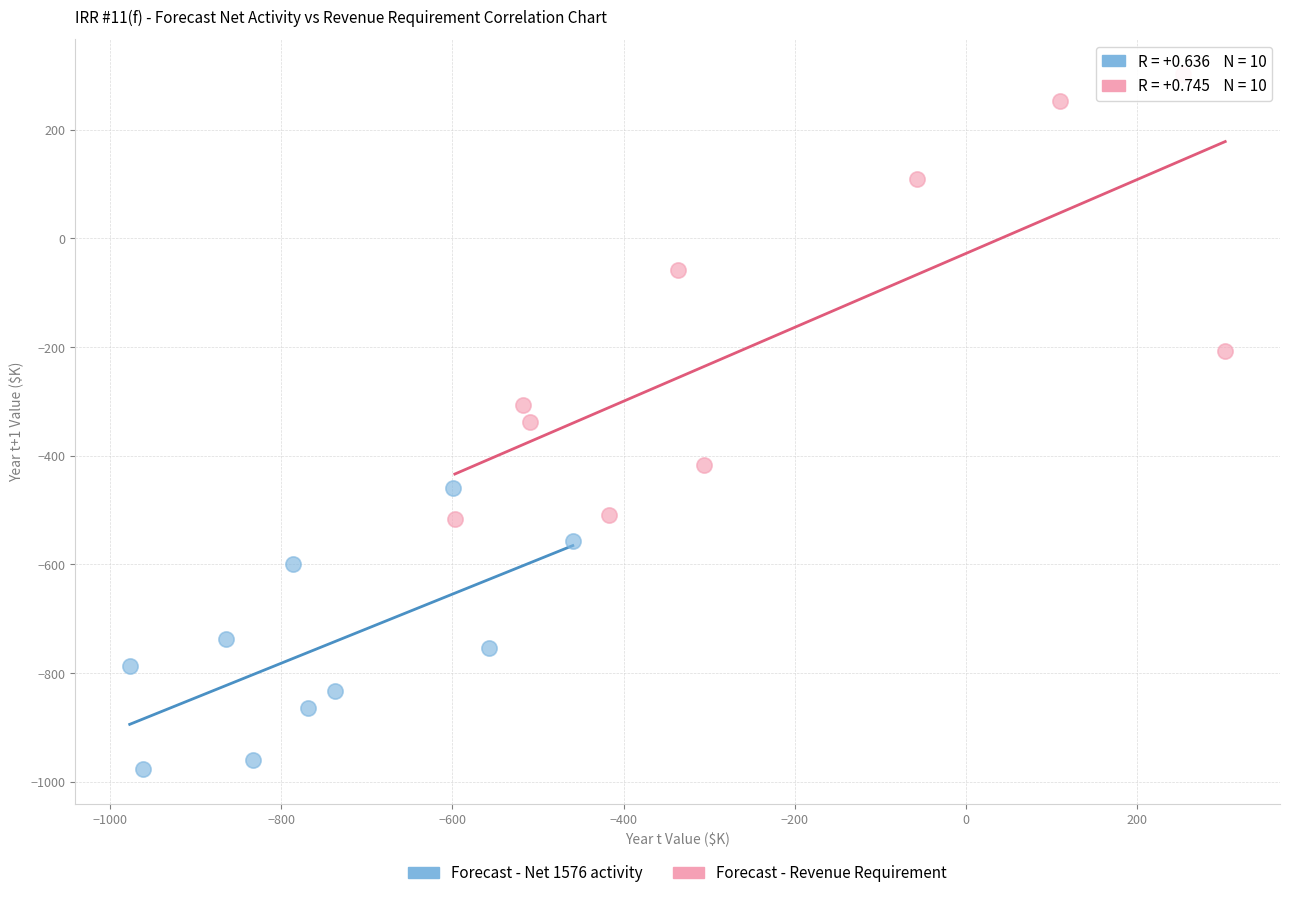

Which series has the largest Y range (max minus min)?

Forecast - Revenue Requirement